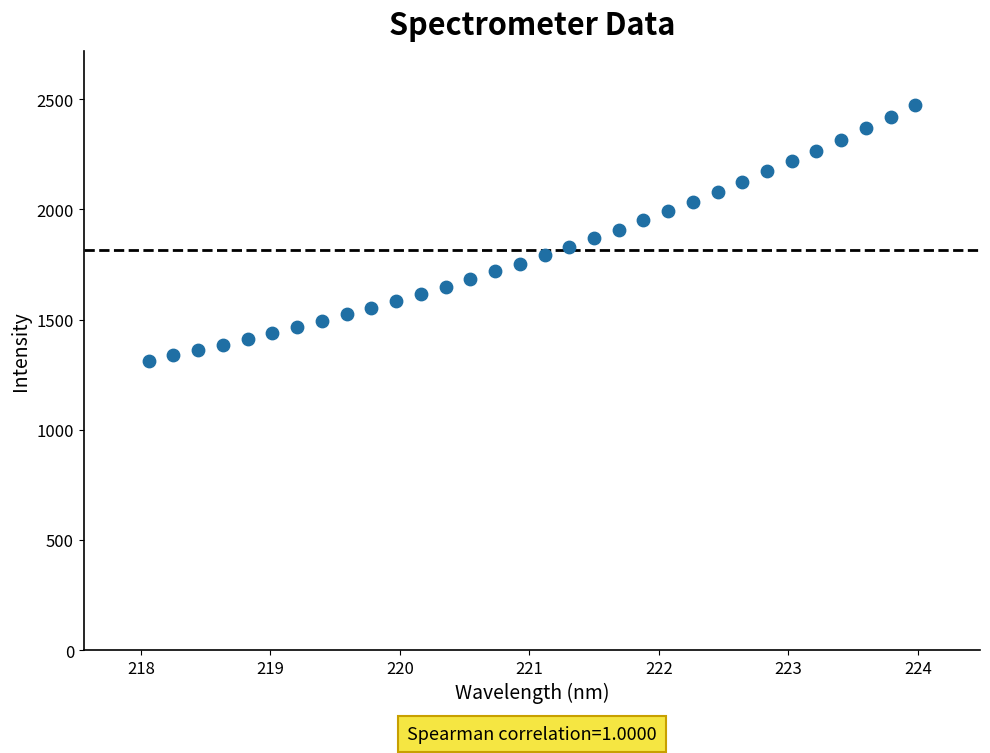

What is the range of X values (max minus min)?

5.9